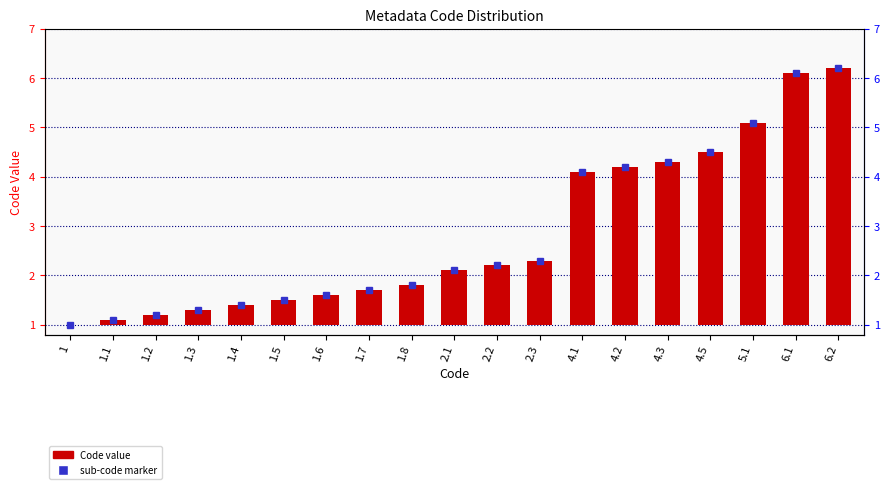

The value at 6.2 is 9.4. True or false?

False